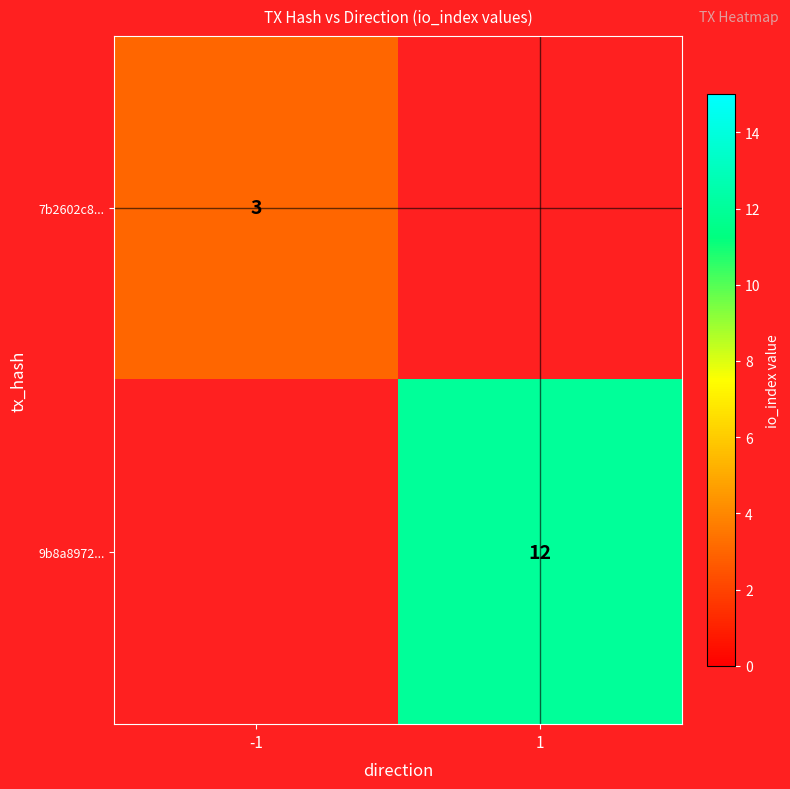

What is the spread (max minus min) of values at -1?

3